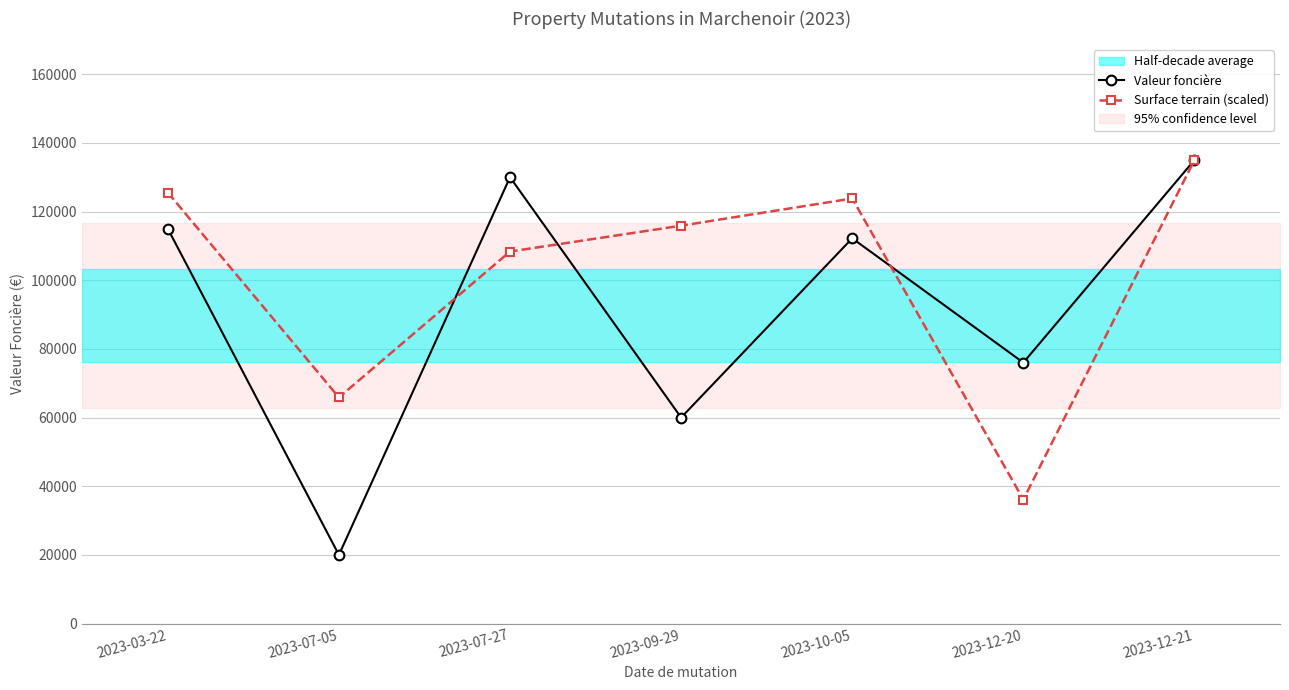

How many times do Valeur foncière and Surface terrain (scaled) cross each other?

3